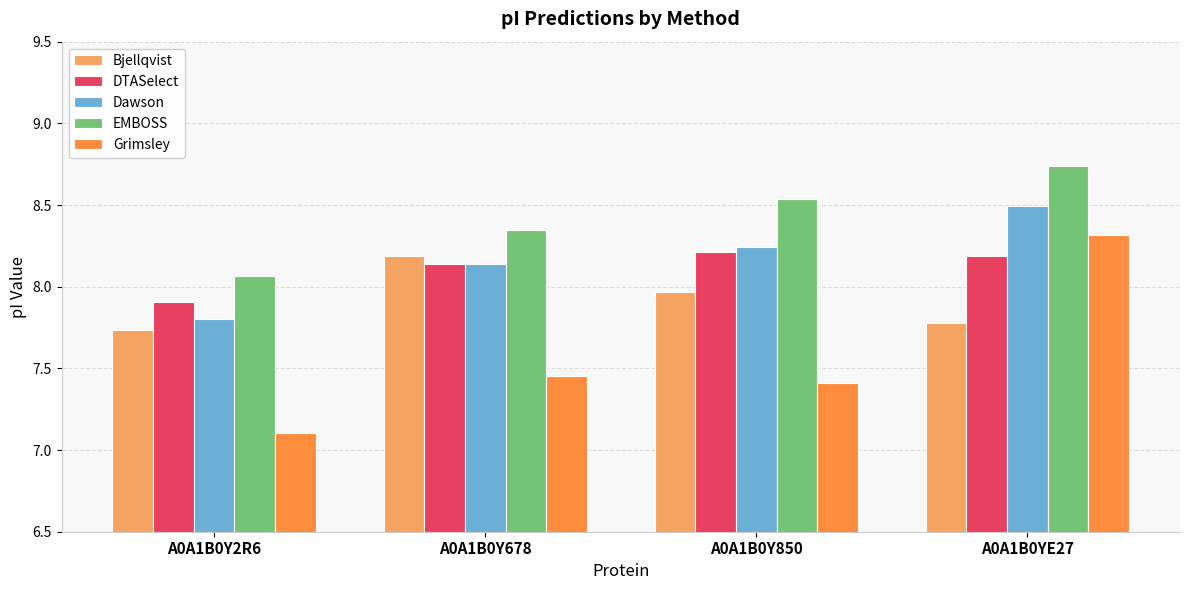

The Grimsley series shows 8.3 at A0A1B0YE27. True or false?

True